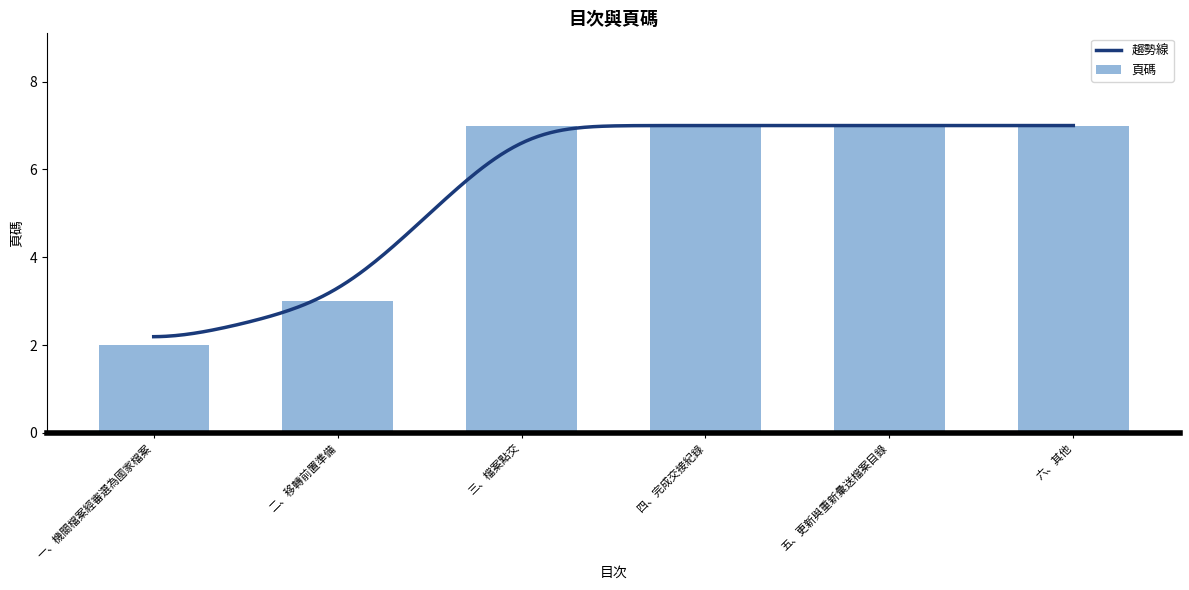

The chart shows a value of 7 at 三、檔案點交. True or false?

True